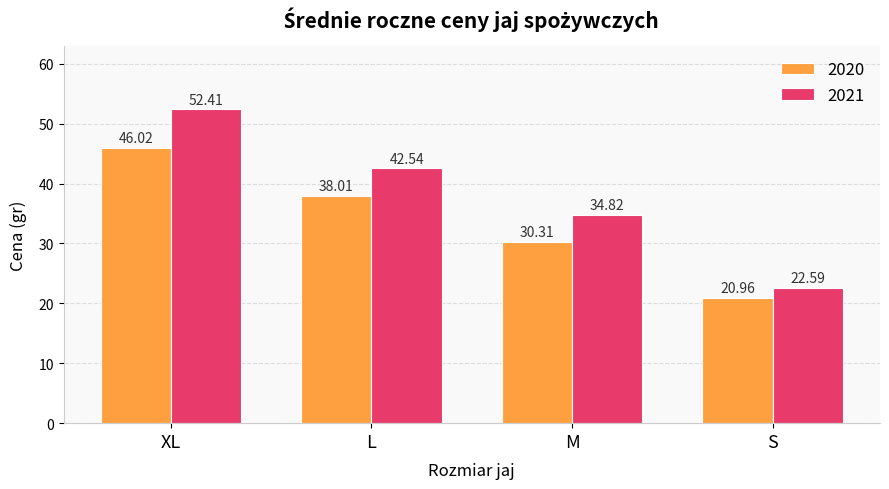

How many series are shown in this chart?

2